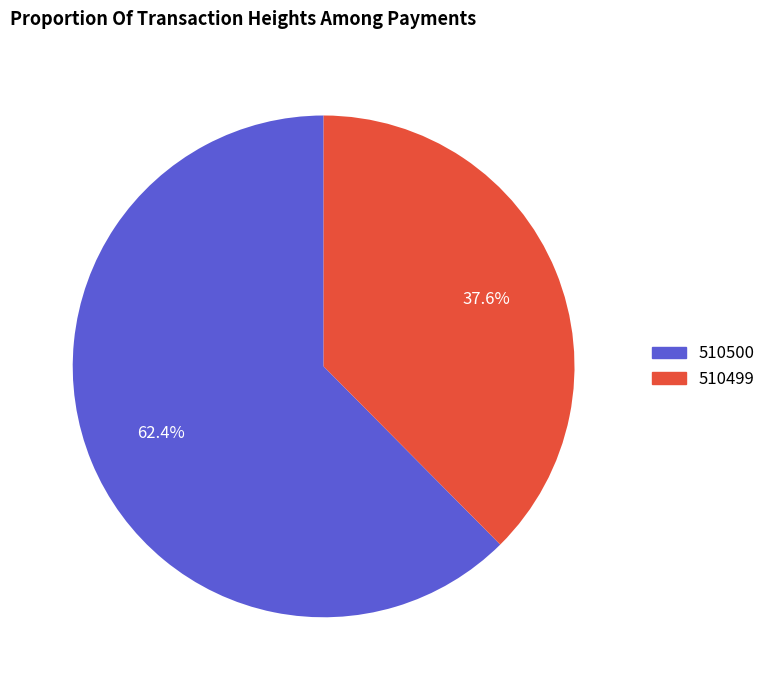

Which has a higher value, 510500 or 510499?

510500